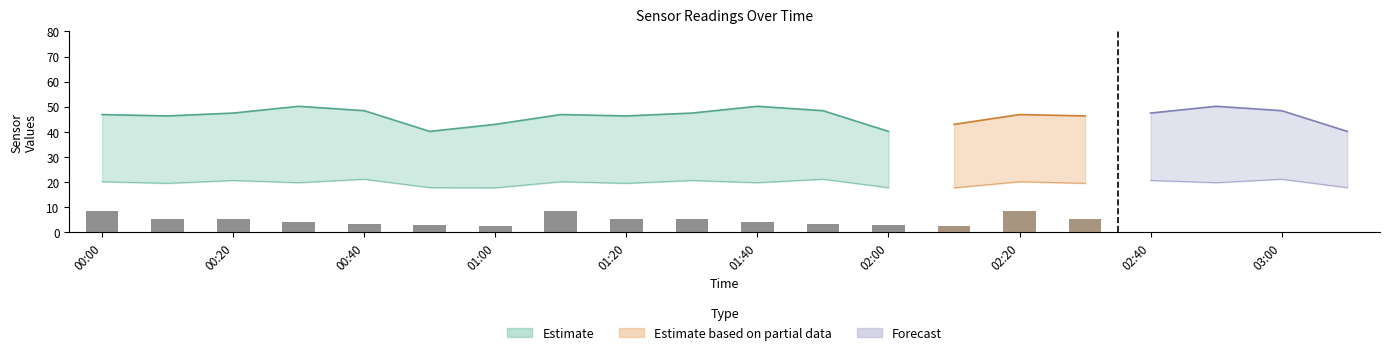

How many series are shown in this chart?

3